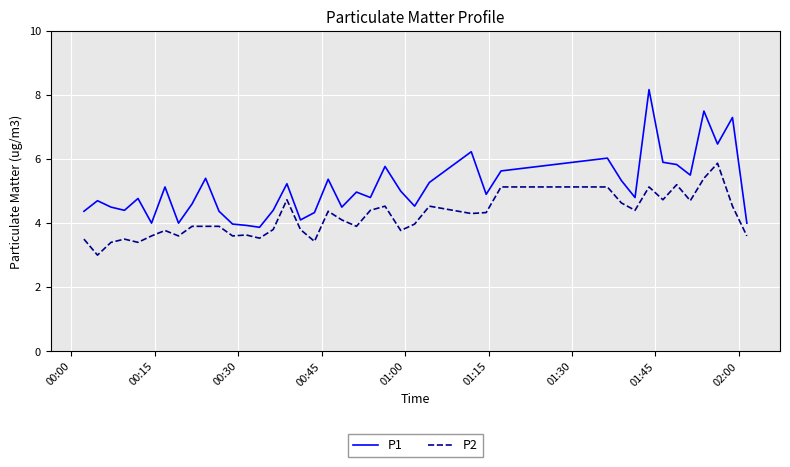

Rank the series by their average value, from lowest to highest.

P2, P1